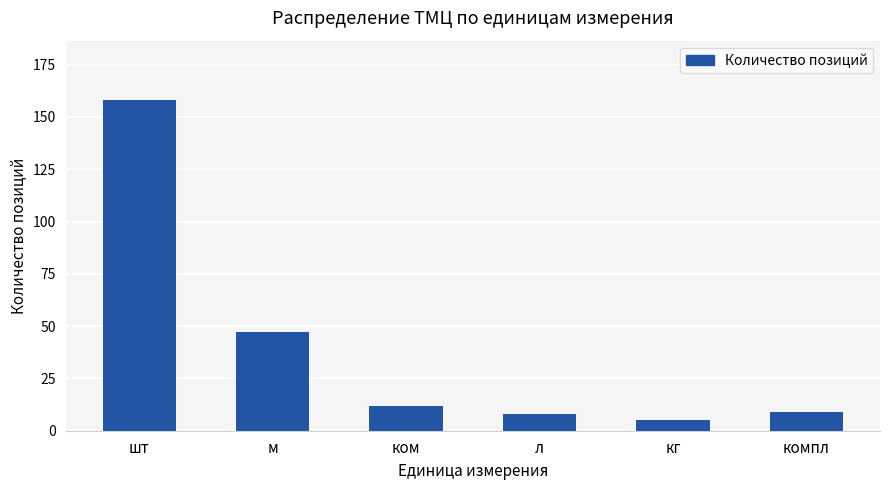

What is the approximate value at м, to the nearest 50?

50